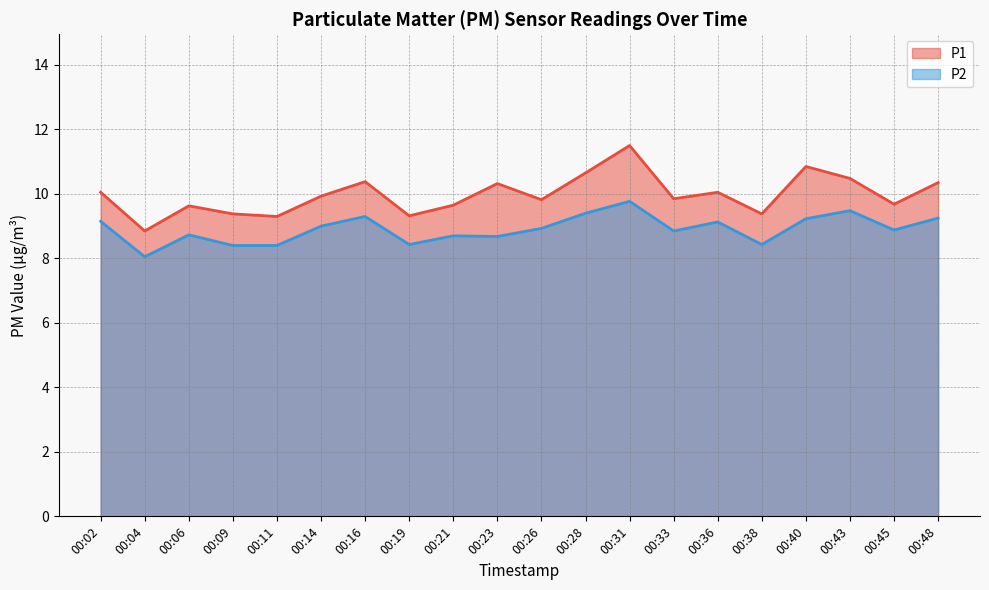

Between 00:06 and 00:33, which is larger?

00:33